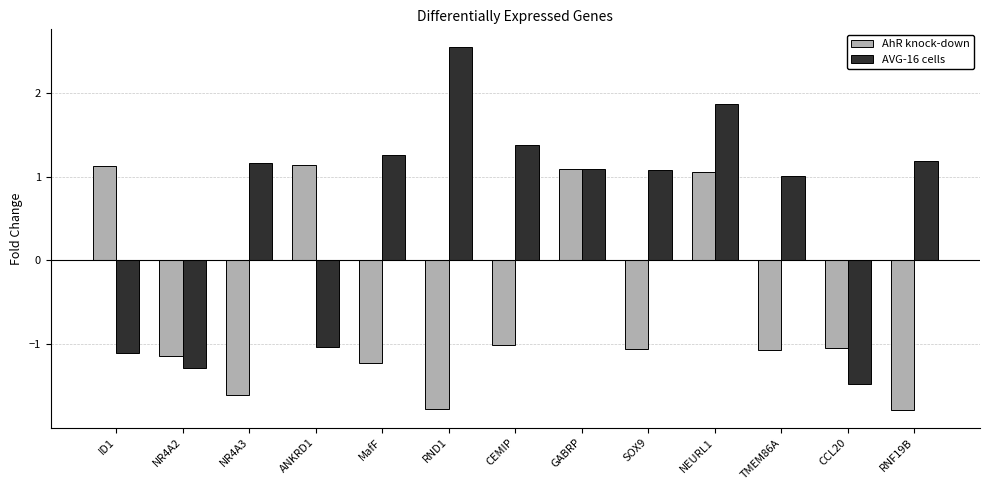

What is the spread (max minus min) of values at SOX9?

2.1